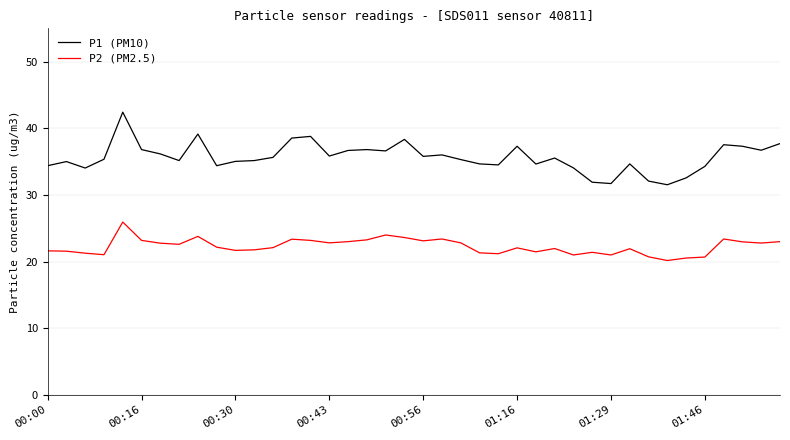

True or false: P1 (PM10) has more than 2 points higher than both neighbors.

True